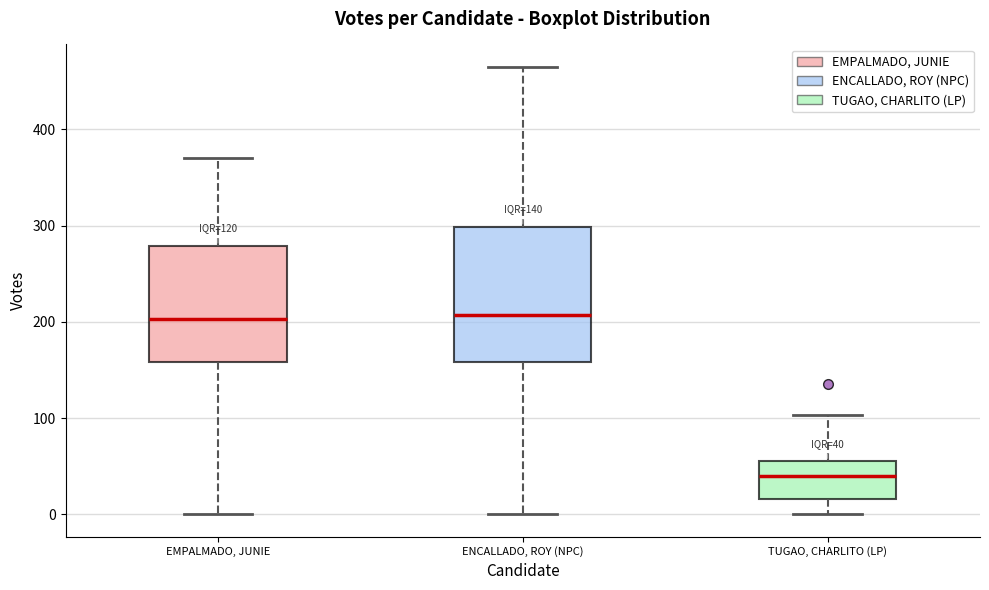

Which box is the tallest, from its lower edge to its upper edge?

ENCALLADO, ROY (NPC)